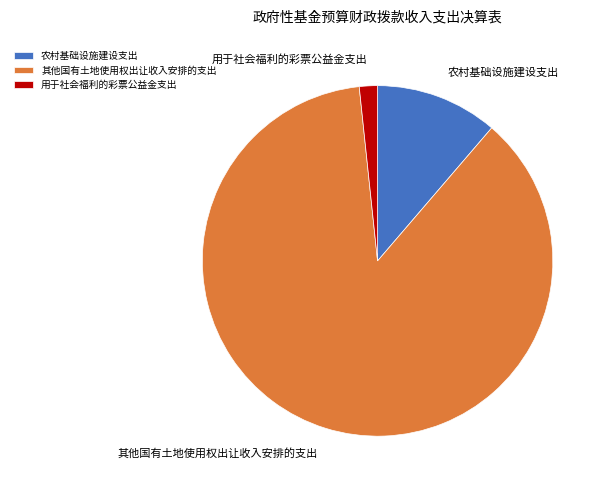

How many segments does this pie chart have?

3